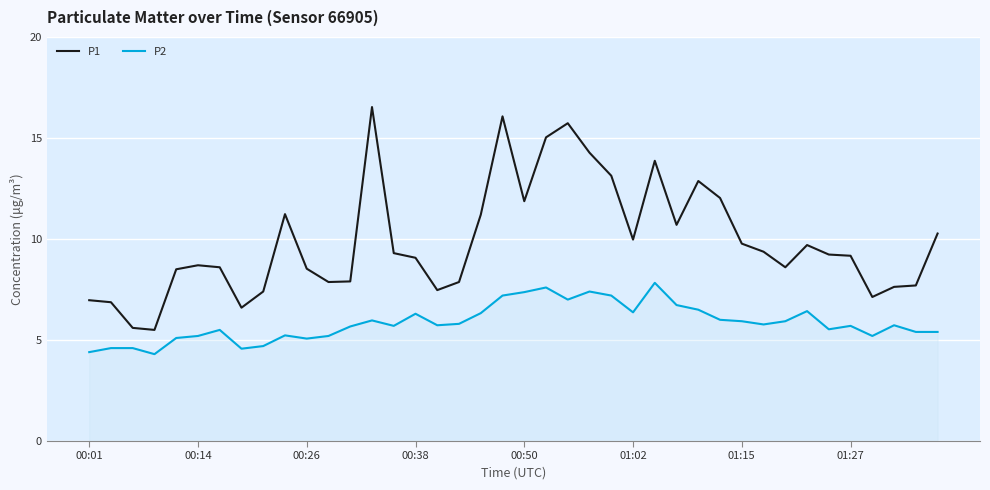

True or false: P2 and P1 cross at least once.

False